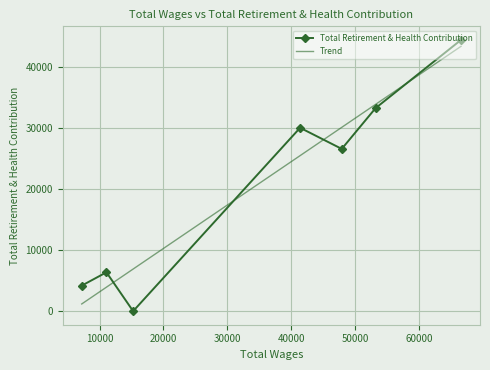

List the series in order of their peak value, highest first.

Total Retirement & Health Contribution, Trend